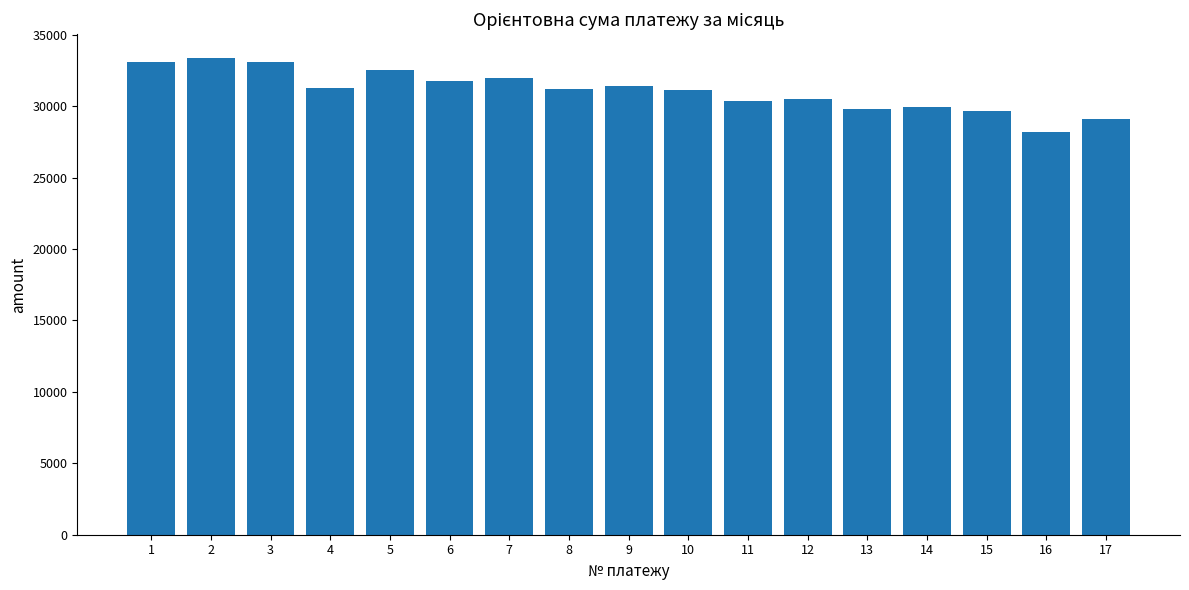

What is the average value?

31080.9